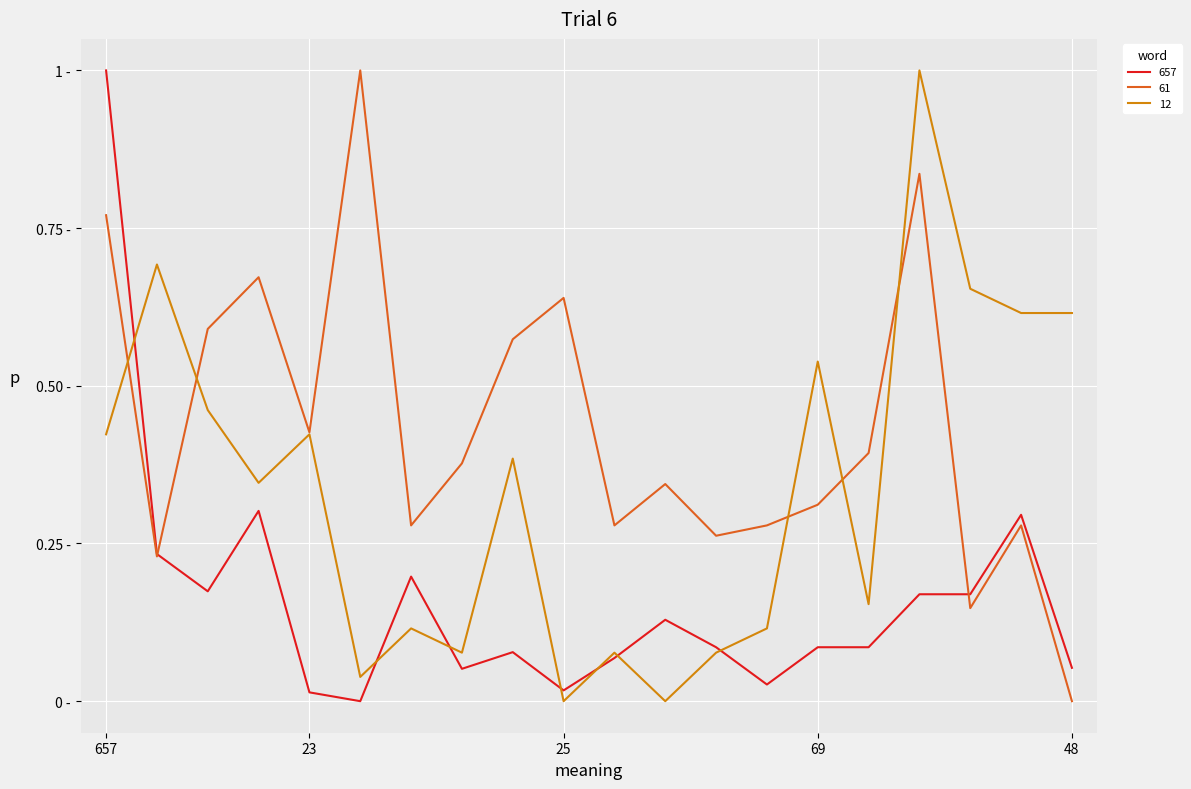

Is this an area chart (filled region under the line)?

No